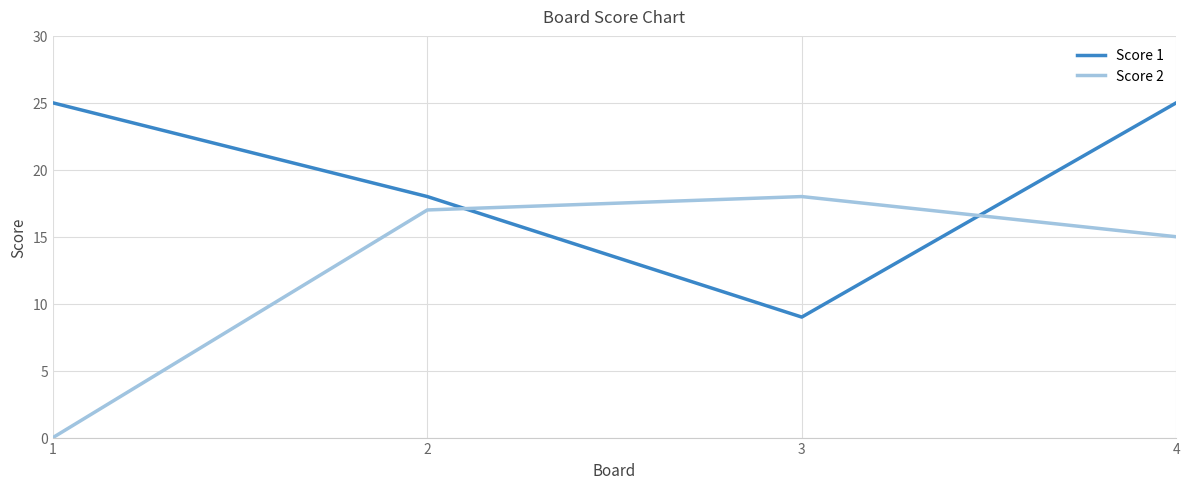

Which series has the widest spread of values?

Score 2